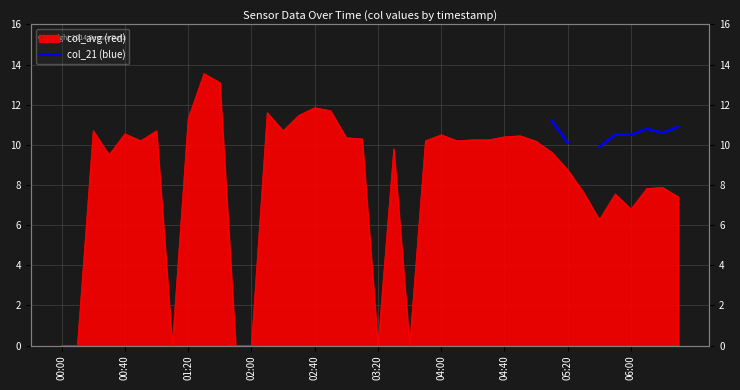

How many lines are shown in the chart?

1